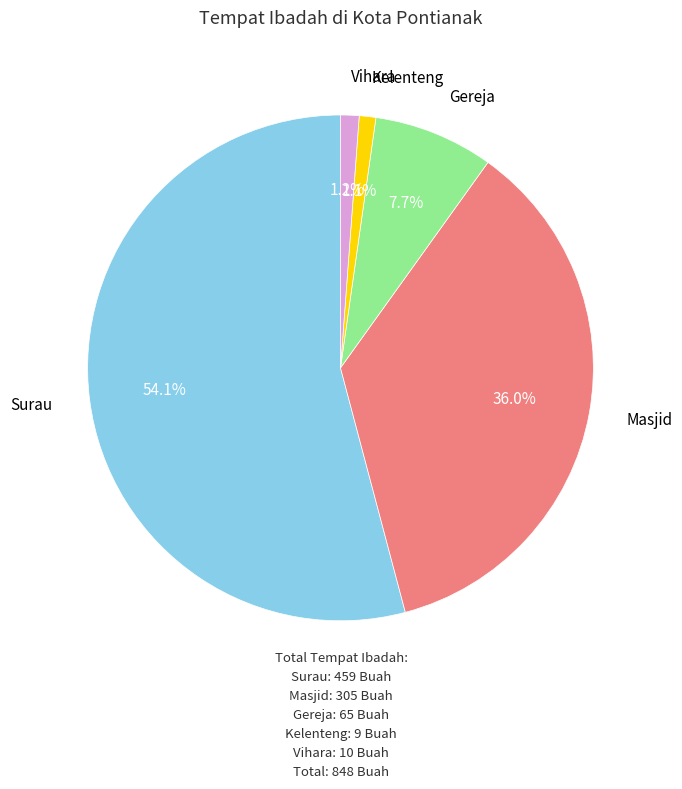

Which category has the biggest portion of the pie?

Surau